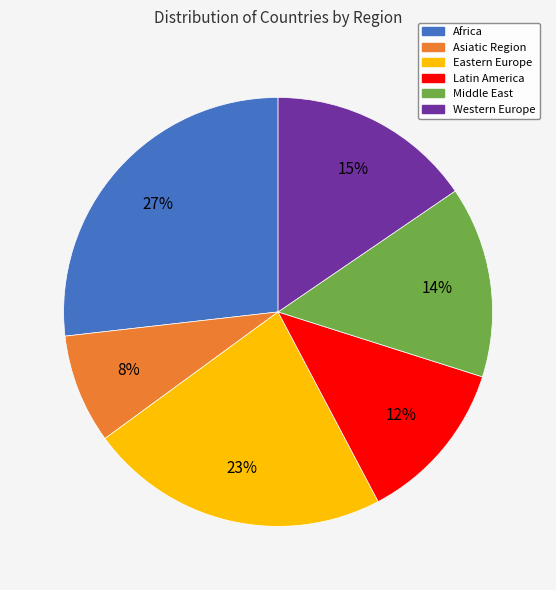

True or false: Asiatic Region accounts for 2% of the total.

False